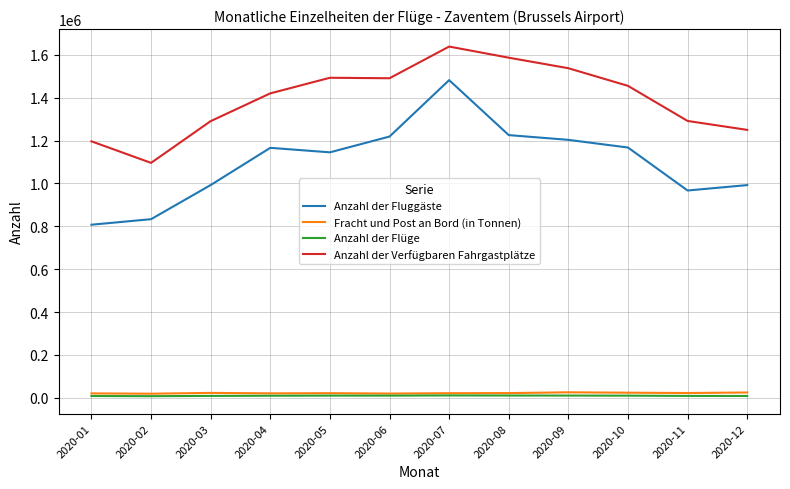

What is the total value across all series at 2020-02?

1955290